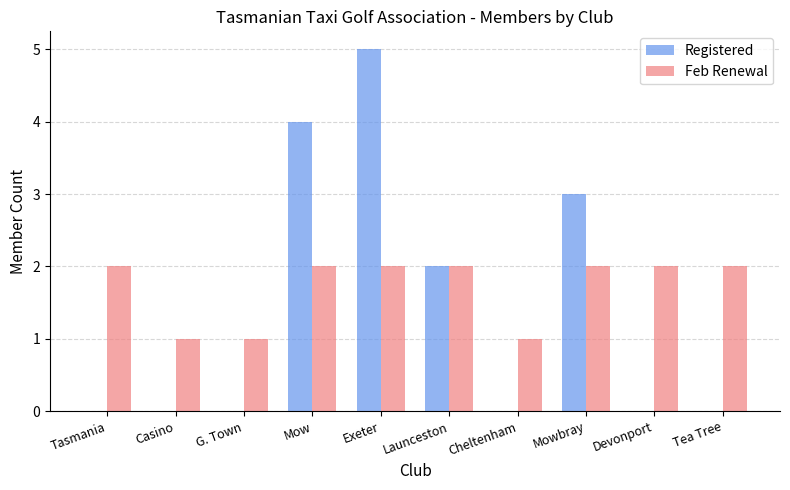

Reading left to right, transcribe all the data shown in this chart.

Registered: Tasmania=0	Casino=0	G. Town=0	Mow=4	Exeter=5	Launceston=2	Cheltenham=0	Mowbray=3	Devonport=0	Tea Tree=0
Feb Renewal: Tasmania=2	Casino=1	G. Town=1	Mow=2	Exeter=2	Launceston=2	Cheltenham=1	Mowbray=2	Devonport=2	Tea Tree=2